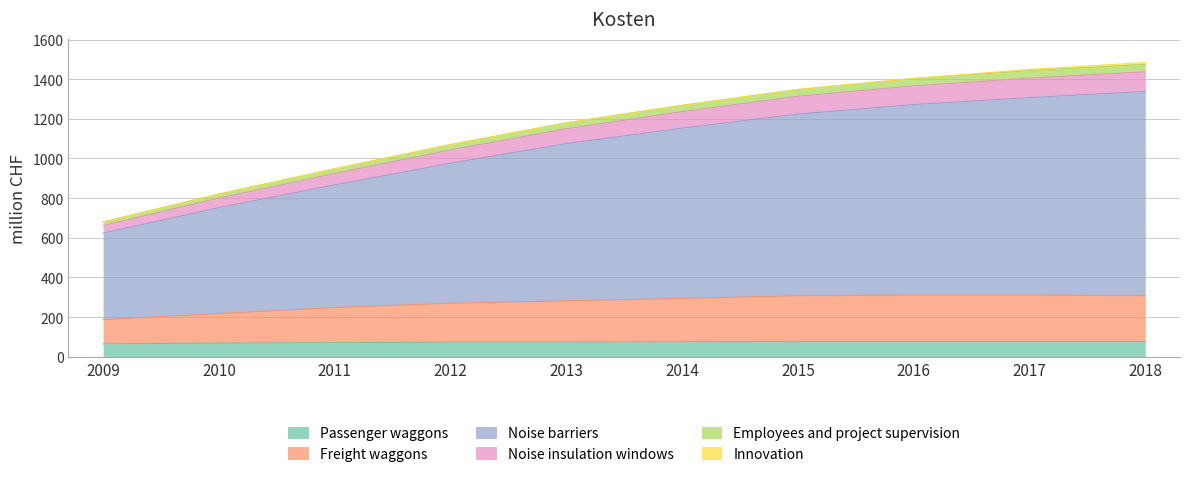

What is the minimum value for Passenger waggons?

65